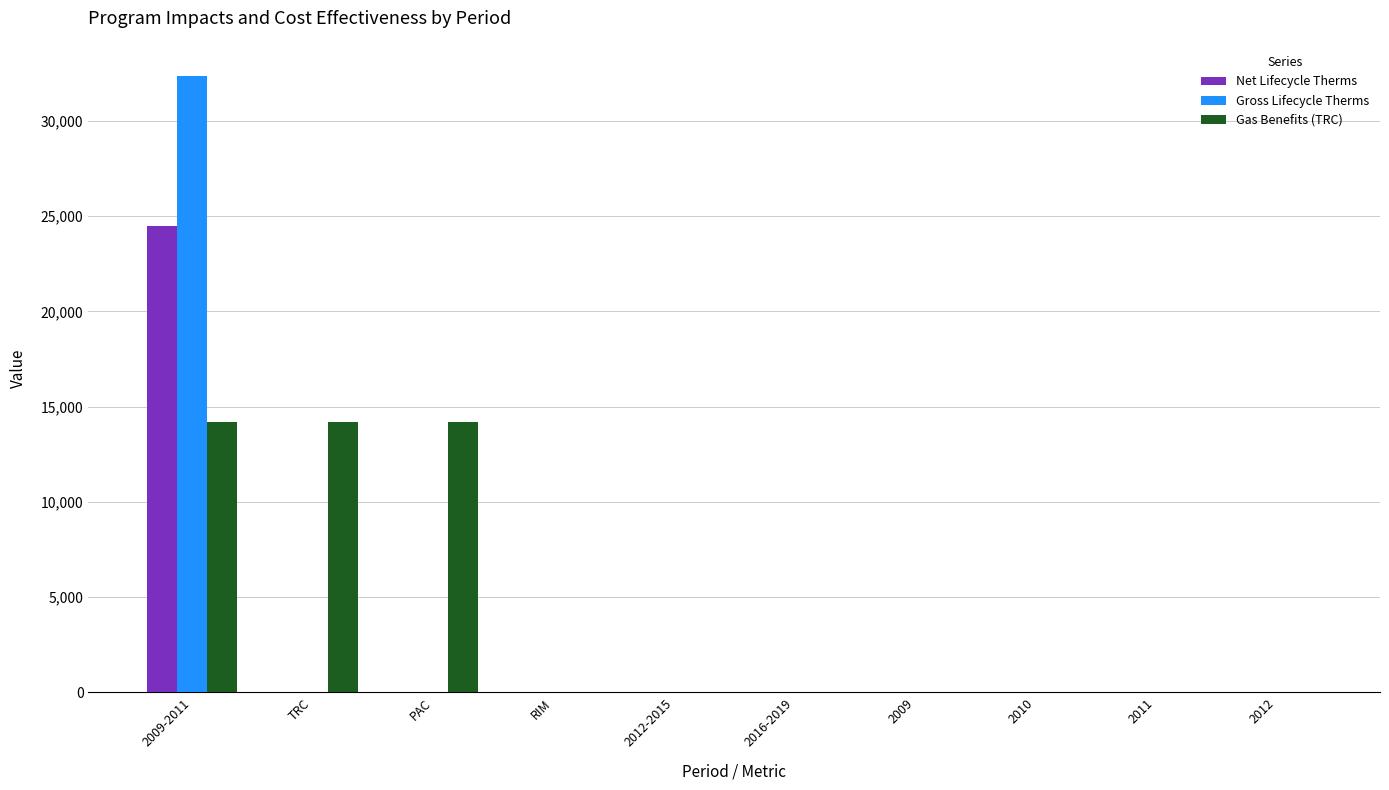

How many data points does each series have?

10